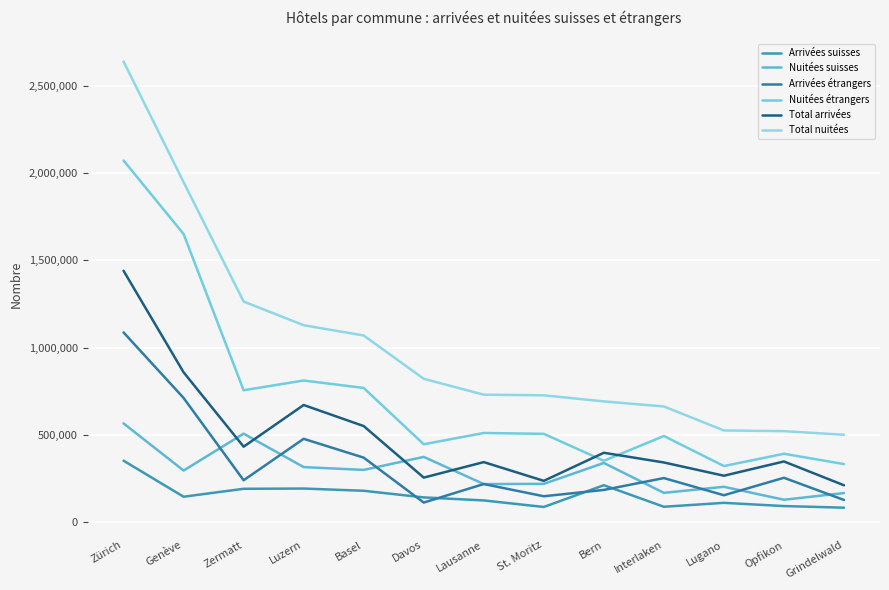

At how many categories does at least one series exceed 730841?

6